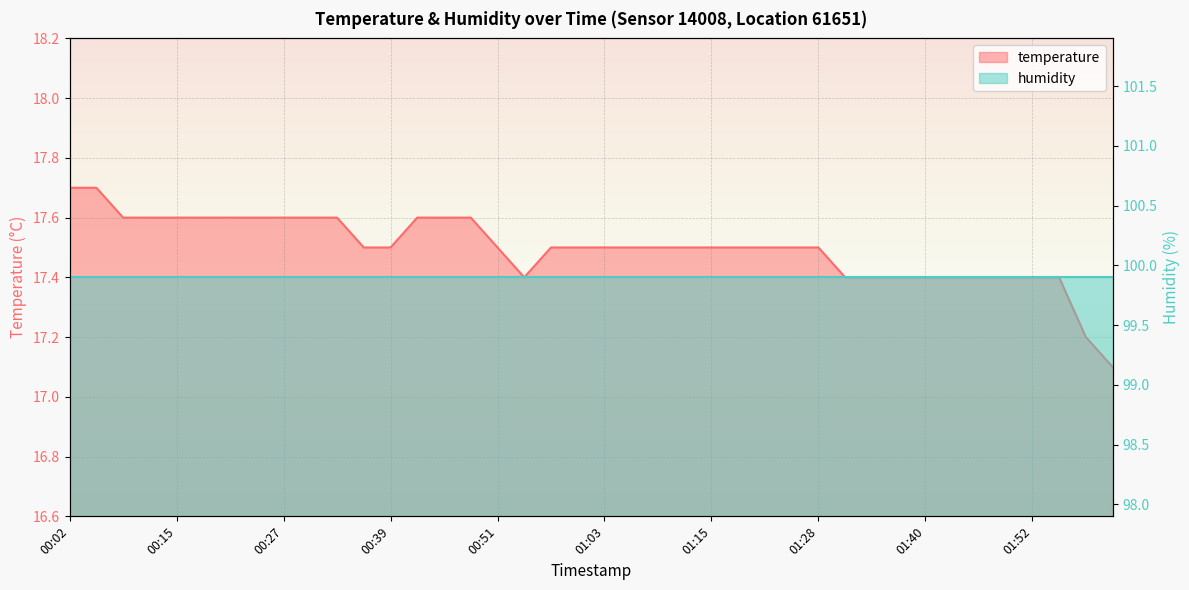

What is the difference between the values at 01:37 and 00:21?

0.2